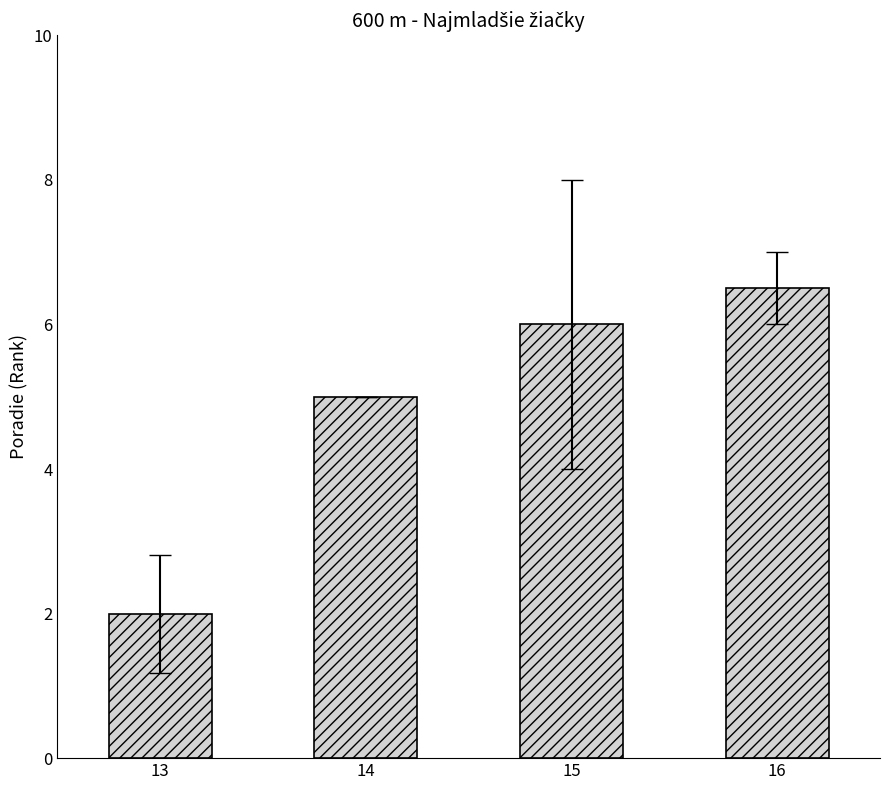

Count the number of categories in the chart.

4